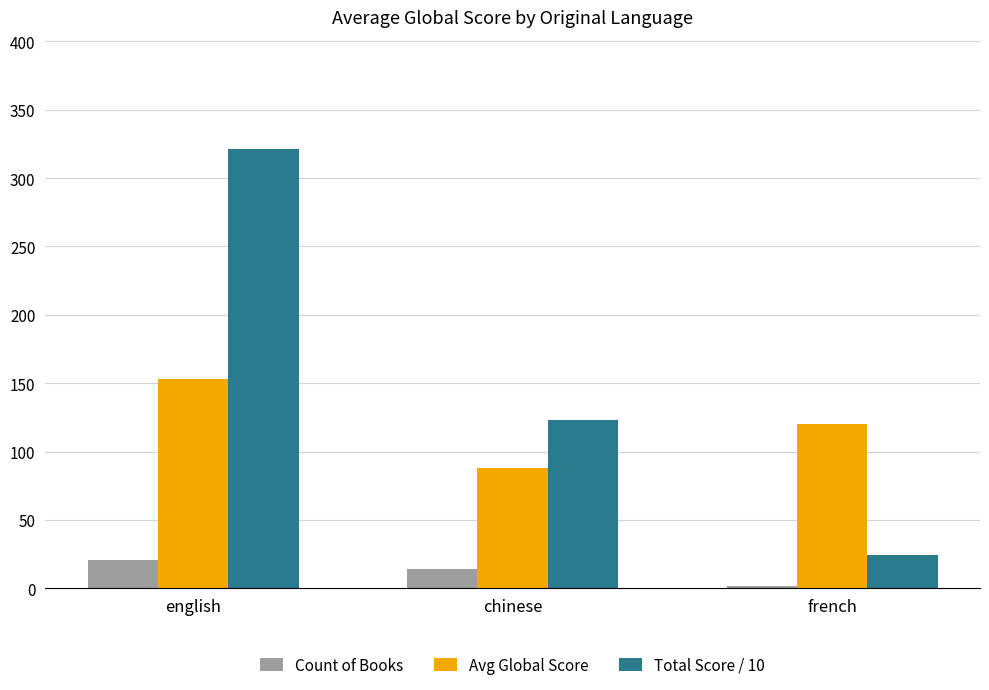

The Total Score / 10 series shows 321.0 at english. True or false?

True